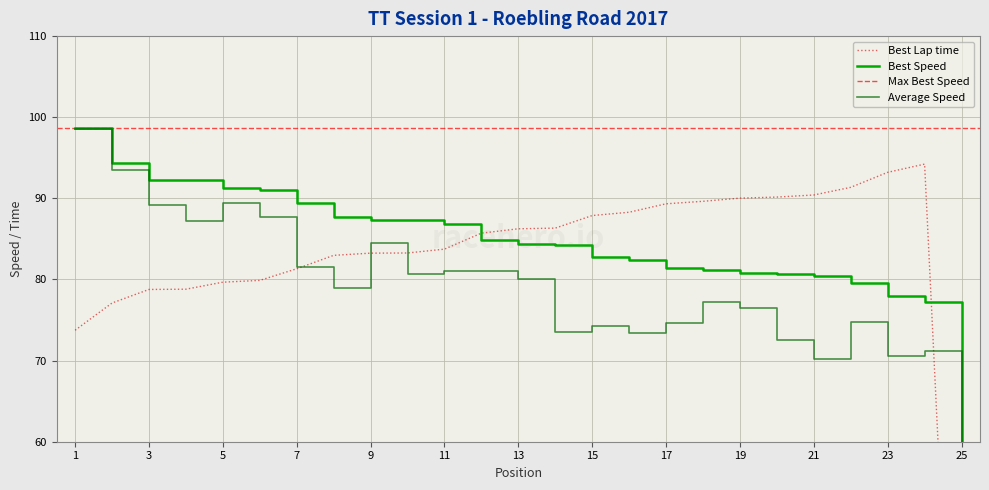

The value of Best Lap time at 10 is 83.3. True or false?

True